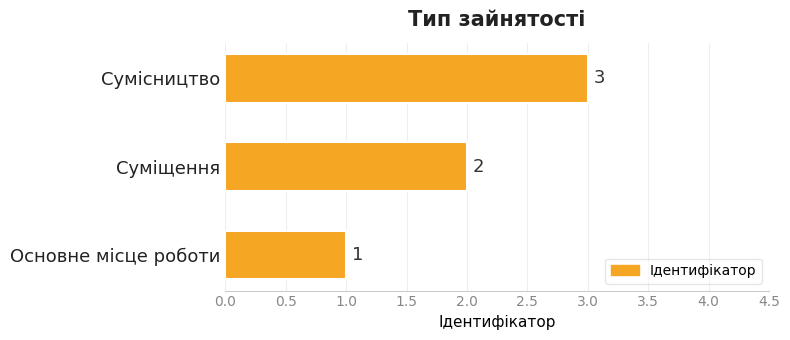

What is the sum of all values?

6